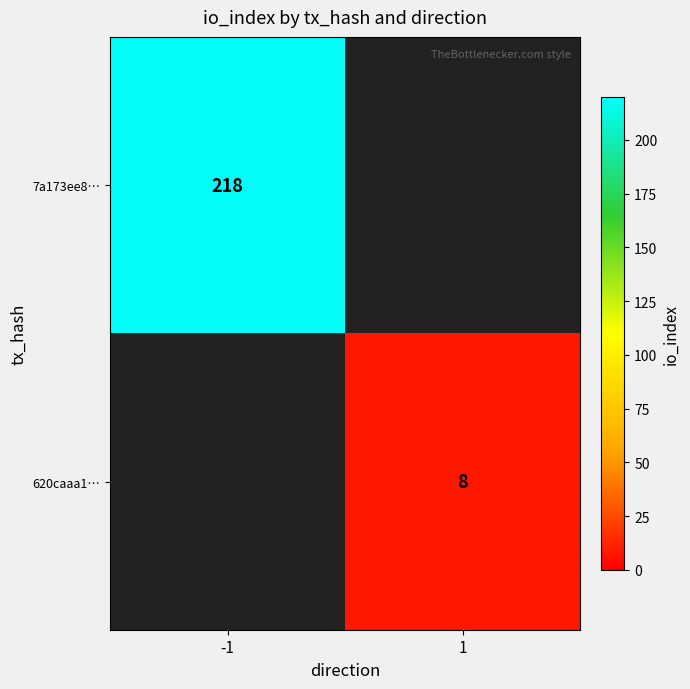

Is it true that 7a173ee8… equals 302 at -1?

False